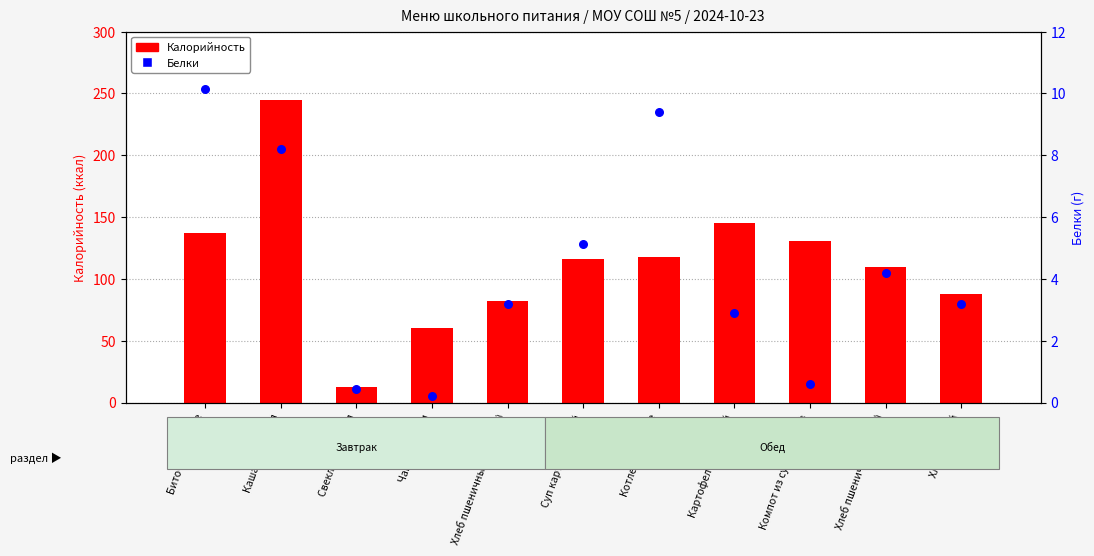

At how many categories does at least one series exceed 241?

1